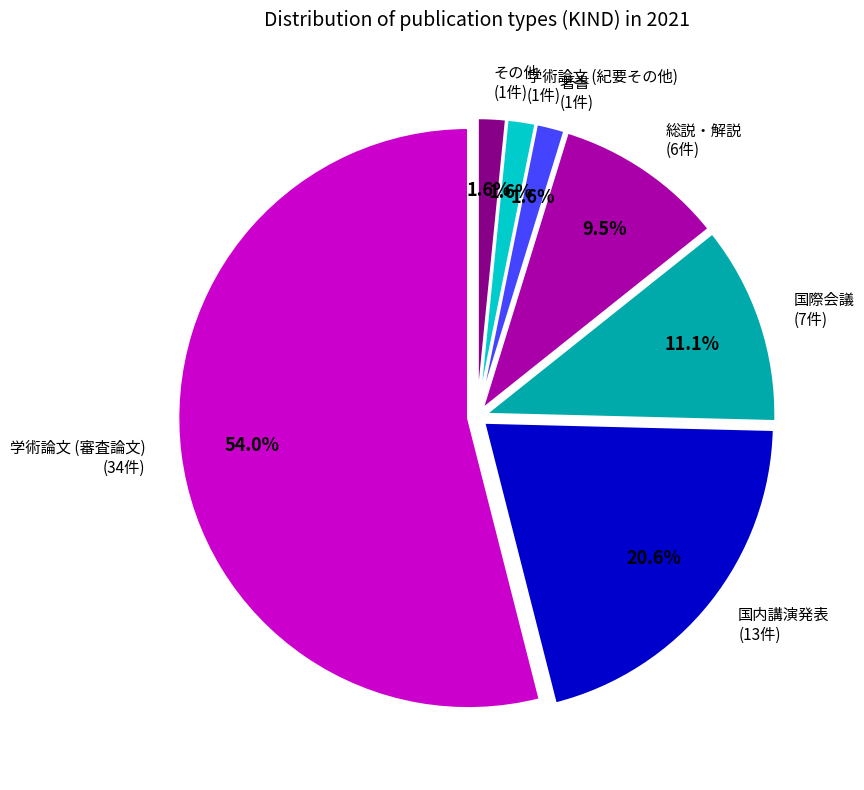

True or false: 著書 accounts for 2% of the total.

True